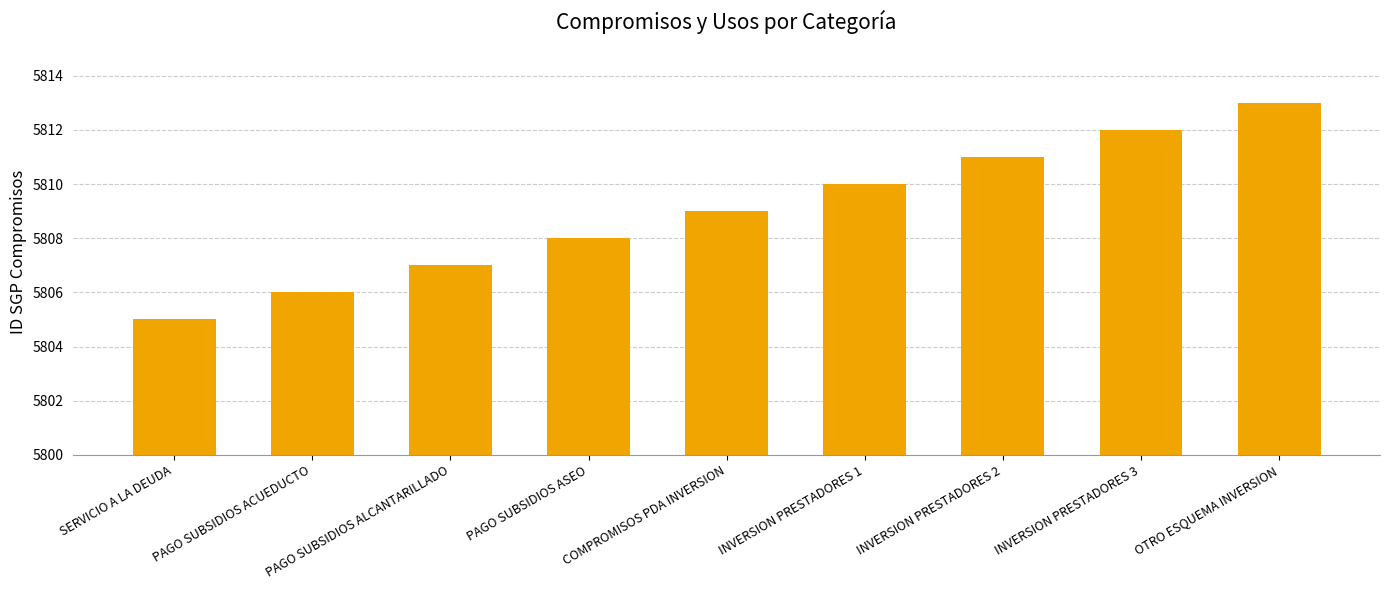

Rank the categories by value from highest to lowest.

OTRO ESQUEMA INVERSION, INVERSION PRESTADORES 3, INVERSION PRESTADORES 2, INVERSION PRESTADORES 1, COMPROMISOS PDA INVERSION, PAGO SUBSIDIOS ASEO, PAGO SUBSIDIOS ALCANTARILLADO, PAGO SUBSIDIOS ACUEDUCTO, SERVICIO A LA DEUDA